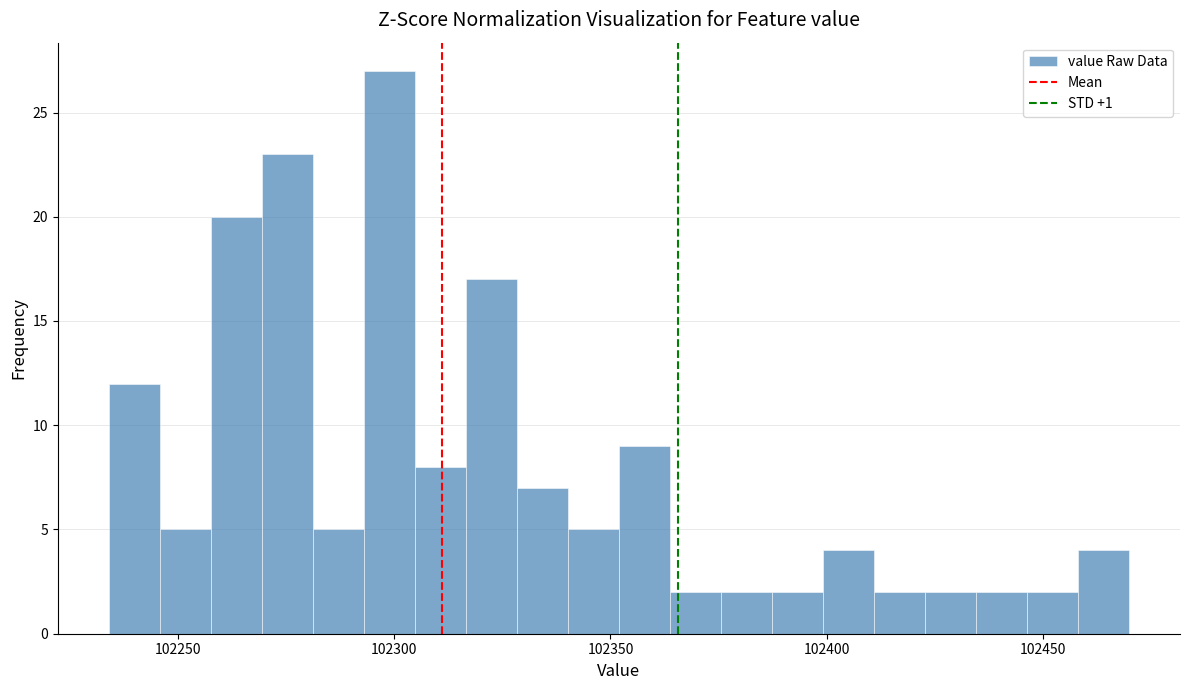

Read against the x-axis, roughly where is the centre of the tallest bar?

102300